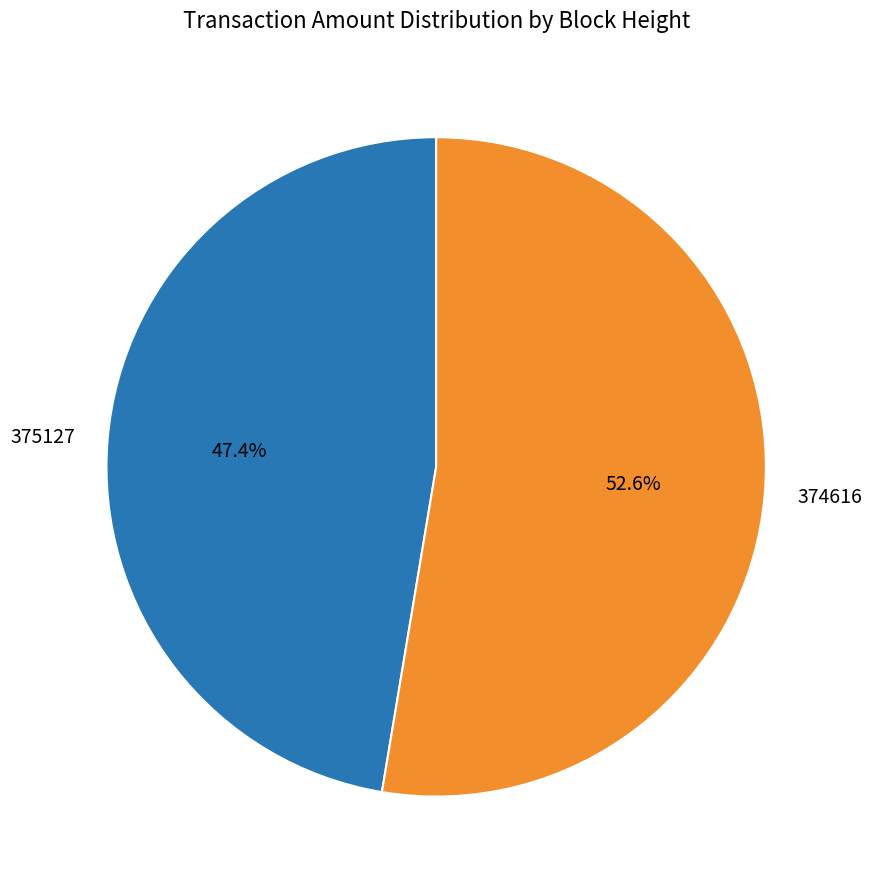

Which category has the smallest portion of the pie?

375127